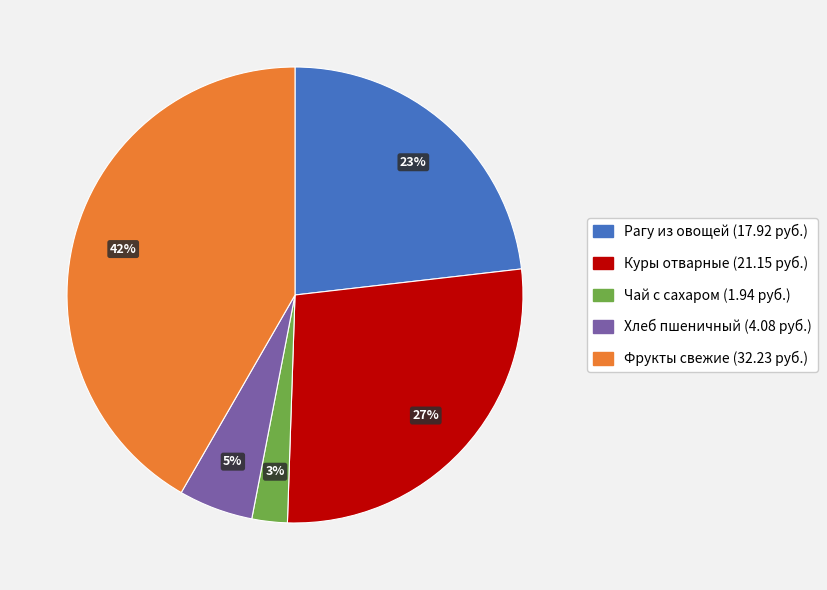

Between Чай с сахаром and Фрукты свежие, which is larger?

Фрукты свежие